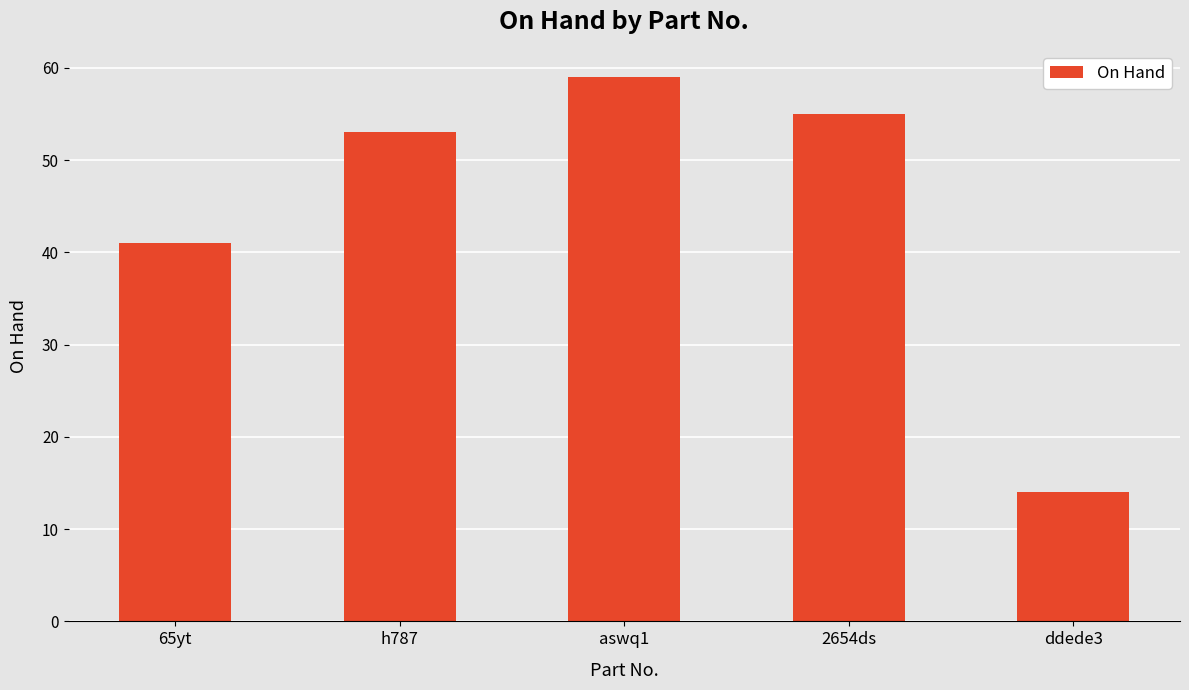

Reading left to right, what are all the values shown in this chart?

65yt=41	h787=53	aswq1=59	2654ds=55	ddede3=14